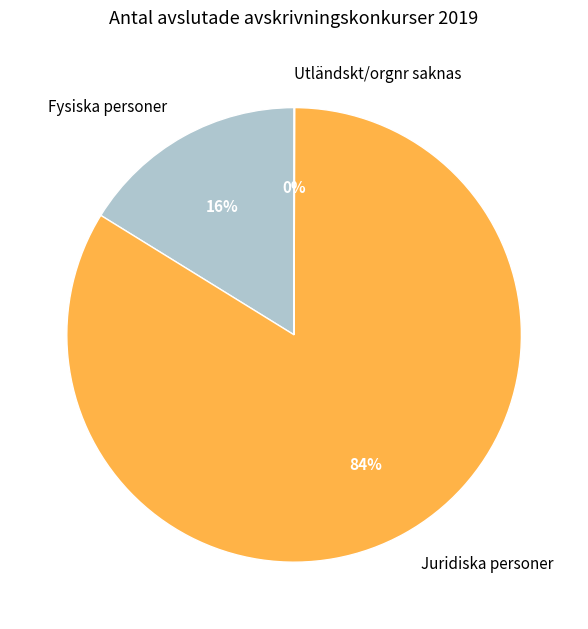

Is there a majority slice in this chart?

Yes